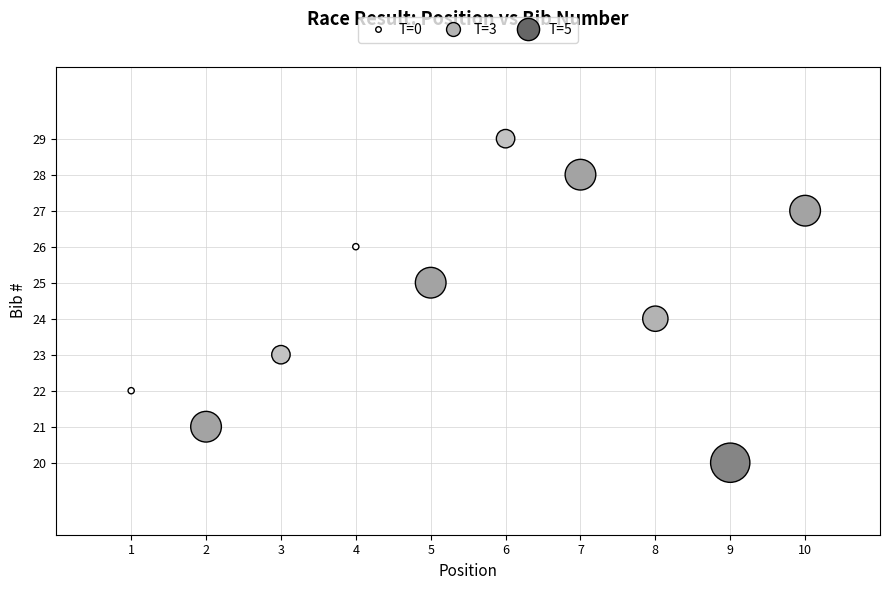

What is the average X value?

6